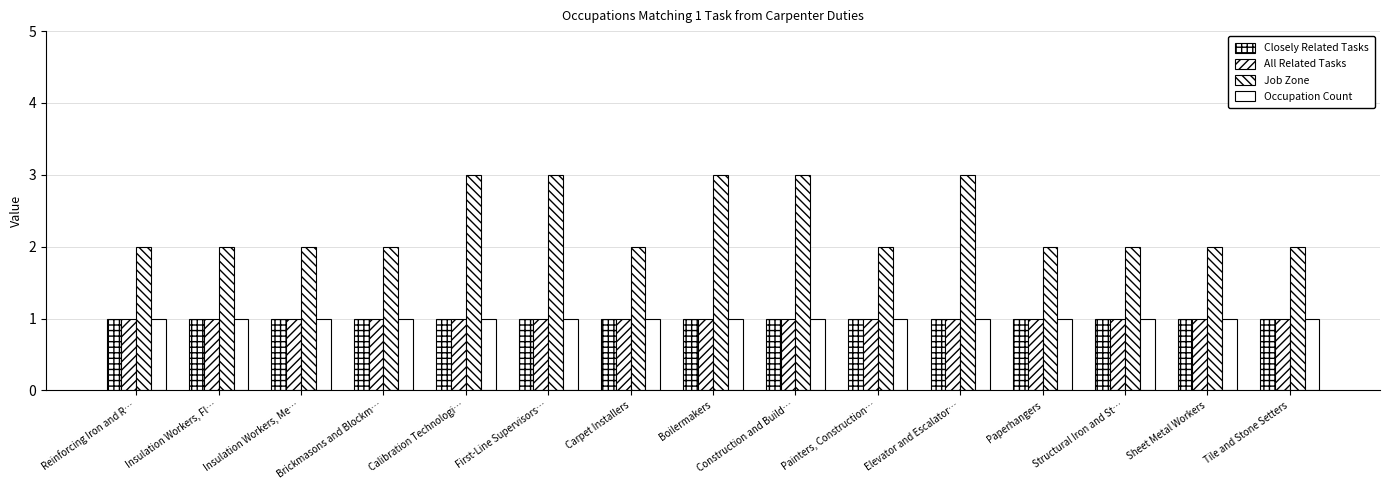

Reading left to right, transcribe all the data shown in this chart.

Closely Related Tasks: 1	1	1	1	1	1	1	1	1	1	1	1	1	1	1
All Related Tasks: 1	1	1	1	1	1	1	1	1	1	1	1	1	1	1
Job Zone: 2	2	2	2	3	3	2	3	3	2	3	2	2	2	2
Occupation Count: 1	1	1	1	1	1	1	1	1	1	1	1	1	1	1